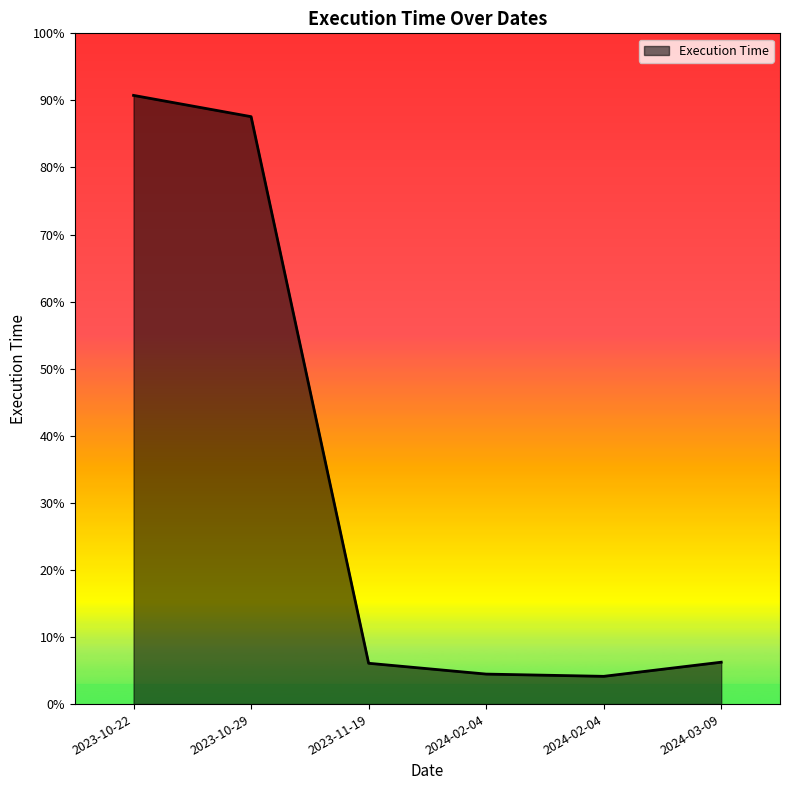

Does the chart display data point markers on the line(s)?

No